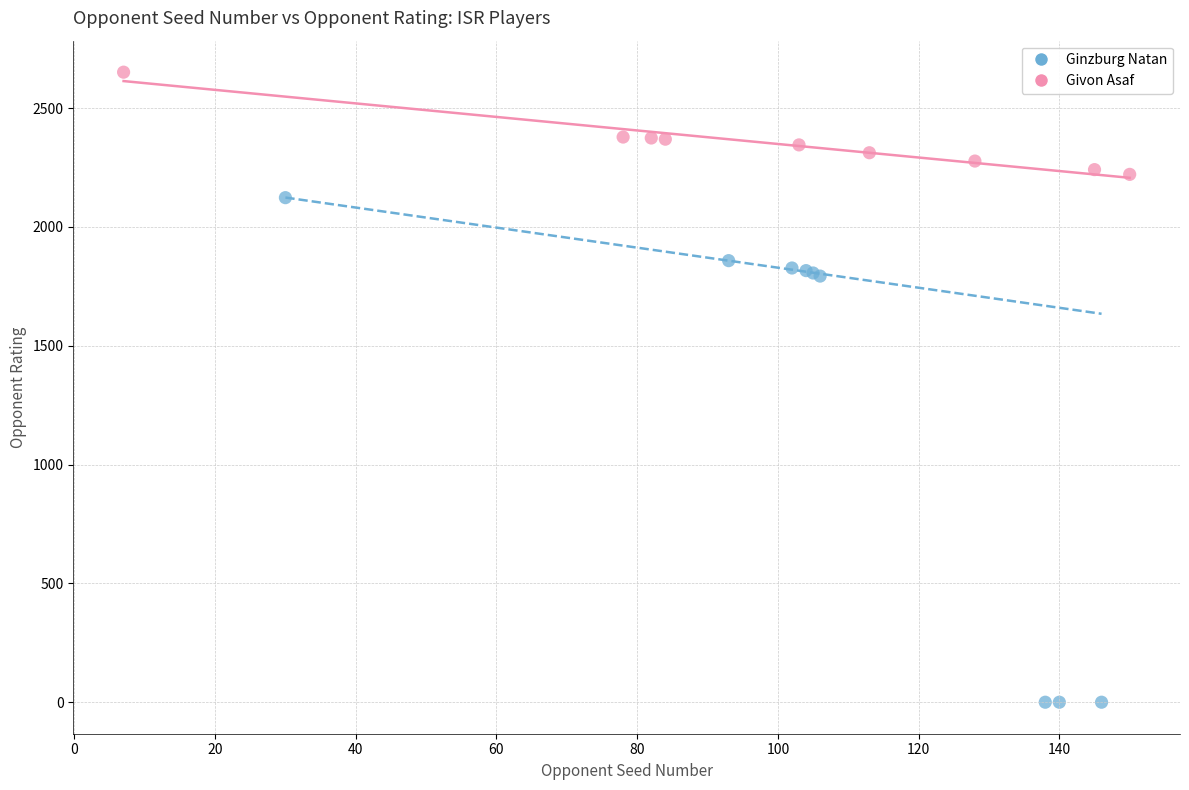

Which series has the widest spread of Y values?

Ginzburg Natan